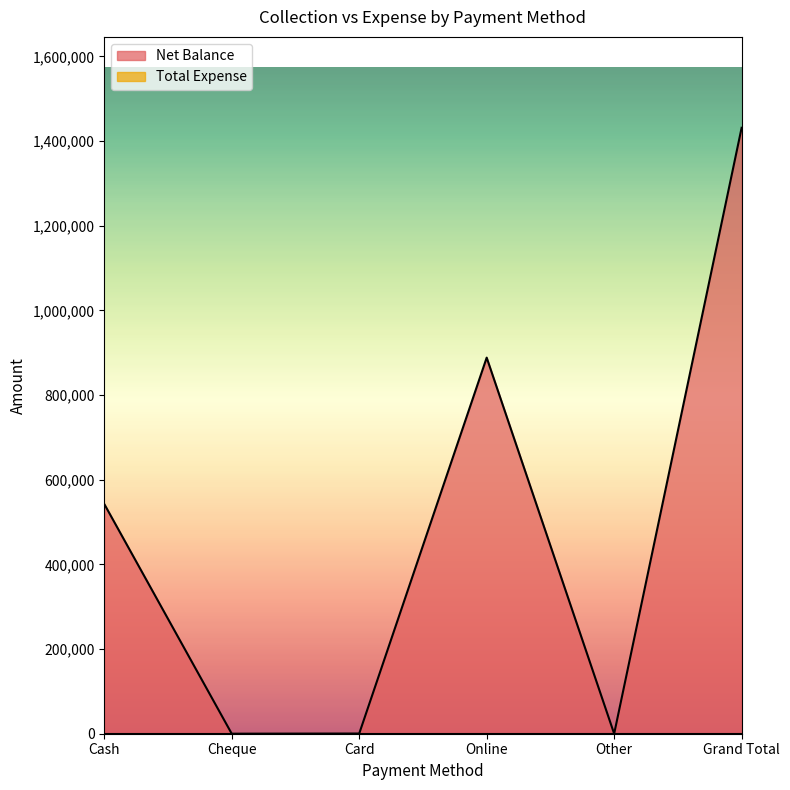

How many points are higher than both their immediate neighbors (excluding endpoints)?

1